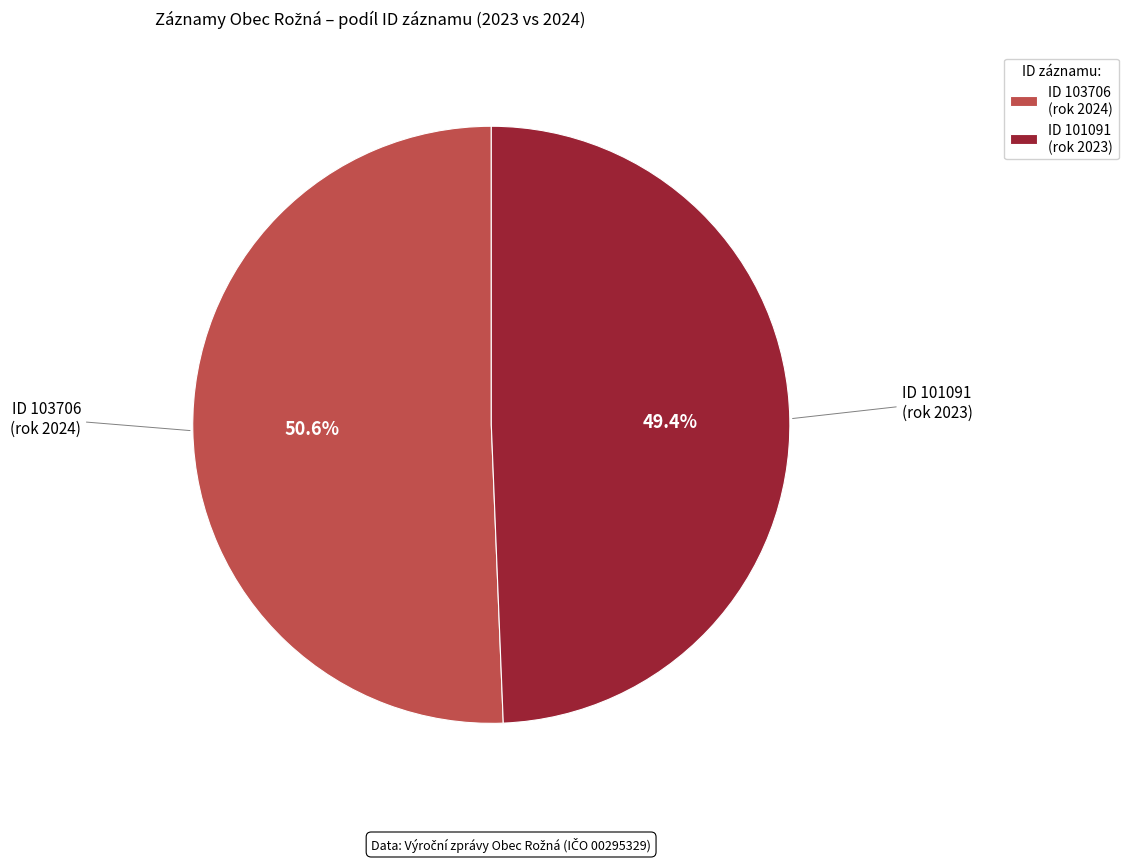

To the nearest percent, what is the difference between the largest and smallest slice percentages?

1%